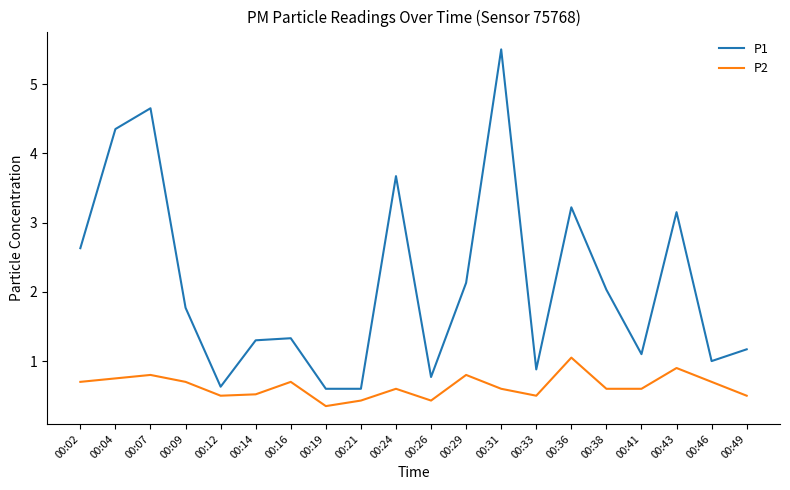

What is the spread (max minus min) of values at 00:26?

0.3